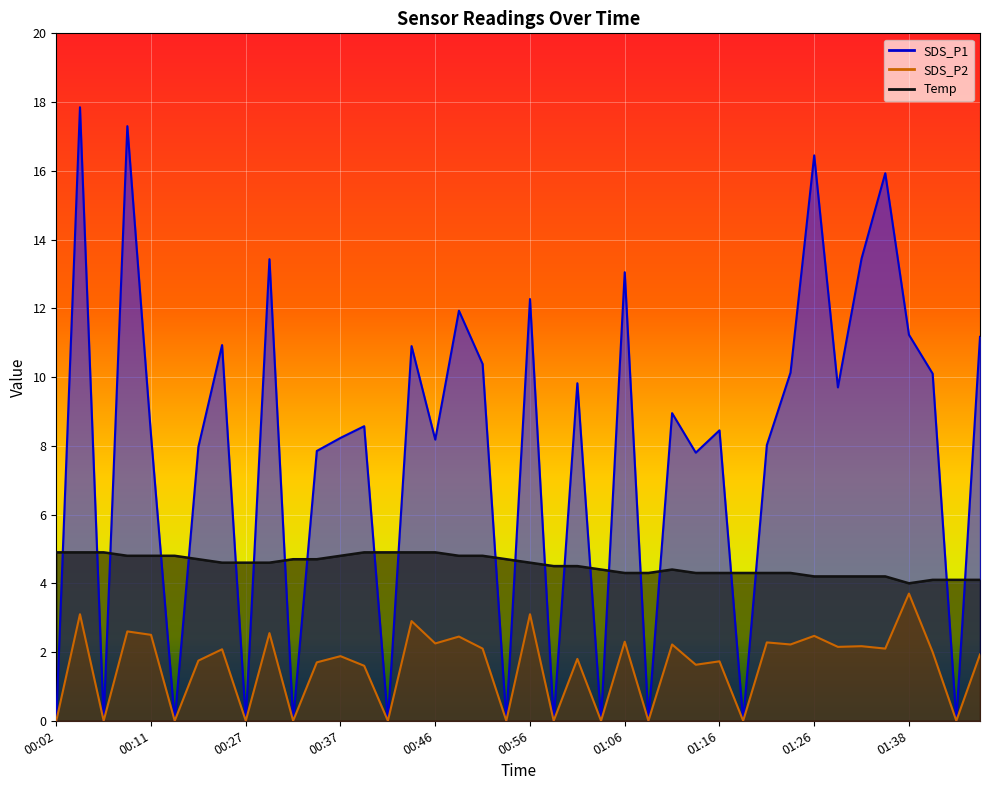

True or false: SDS_P1 and SDS_P2 intersect in this chart.

False